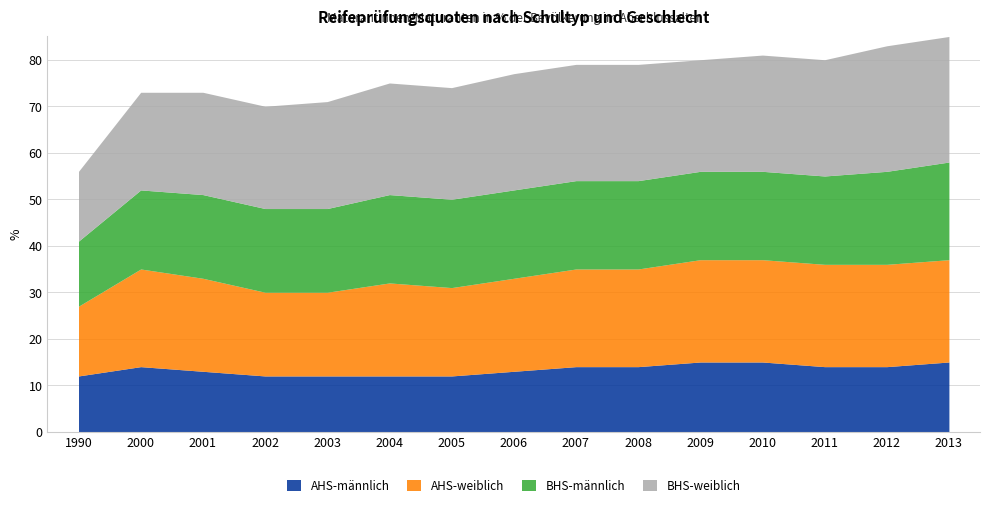

List the series in order of their overall mean, lowest first.

AHS-männlich, BHS-männlich, AHS-weiblich, BHS-weiblich